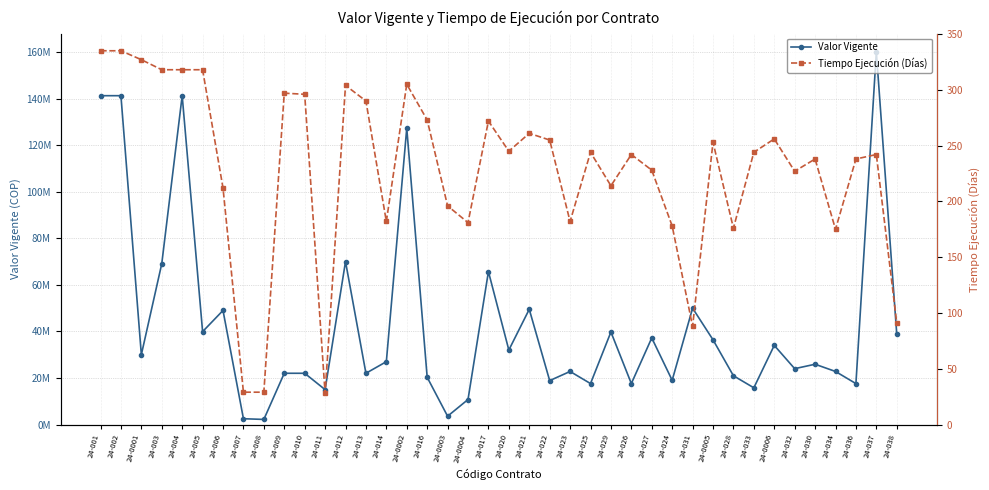

What is the average value of the Tiempo Ejecución (Días) series?

228